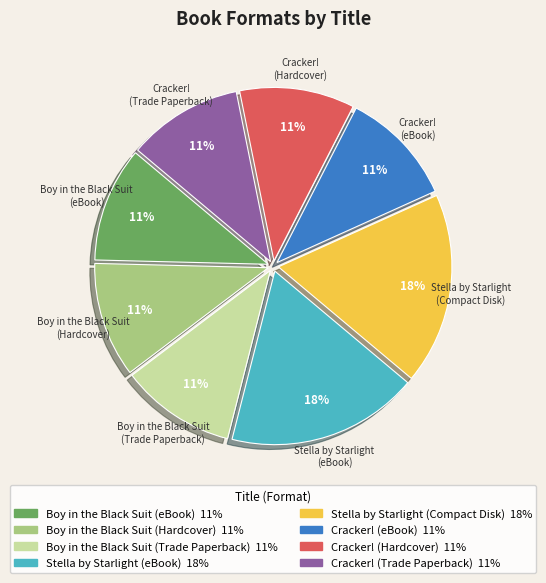

What percentage is the Boy in the Black Suit (Hardcover) slice, to the nearest percent?

11%